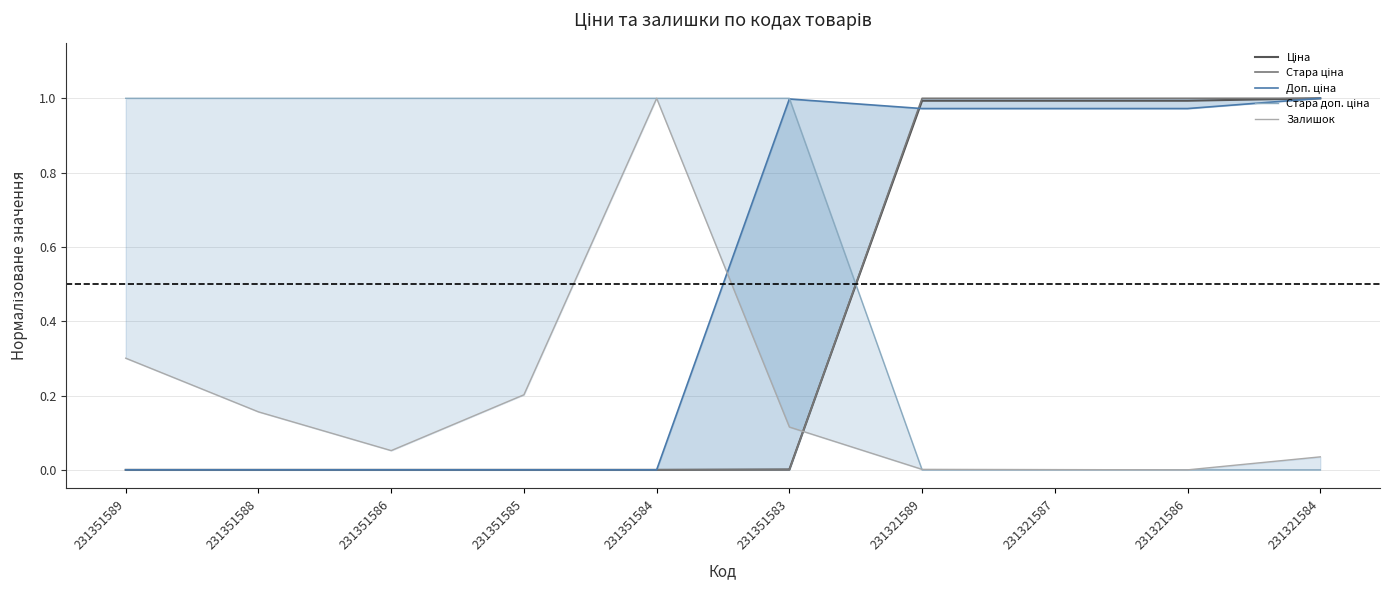

Between 231351589 and 231321584, which series saw the biggest shift?

Ціна